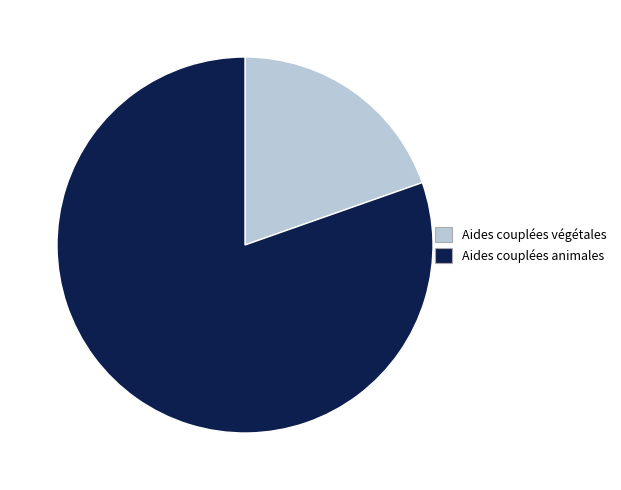

Which has a higher value, Aides couplées végétales or Aides couplées animales?

Aides couplées animales